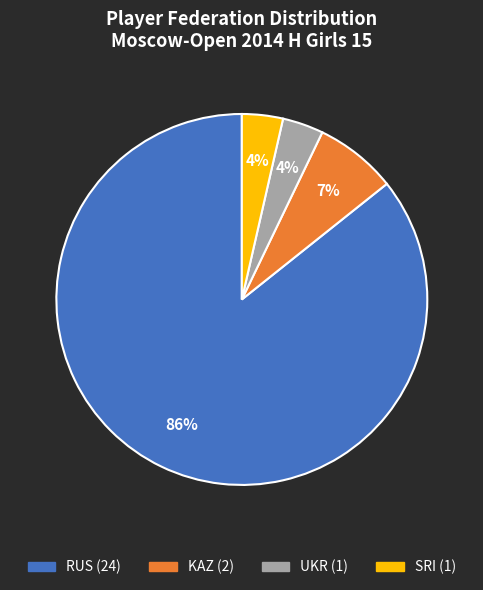

Between RUS and SRI, which is larger?

RUS